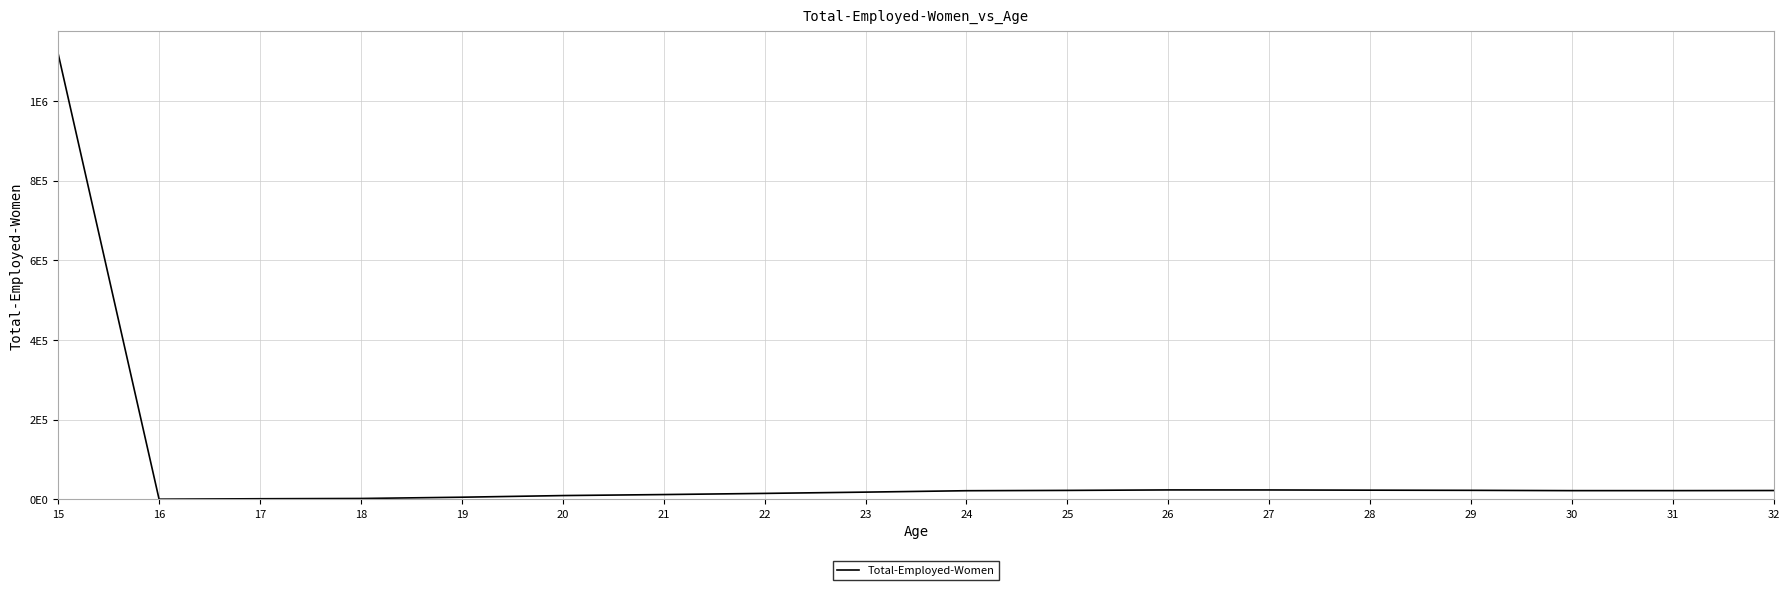

Which label corresponds to the largest value in the chart?

15